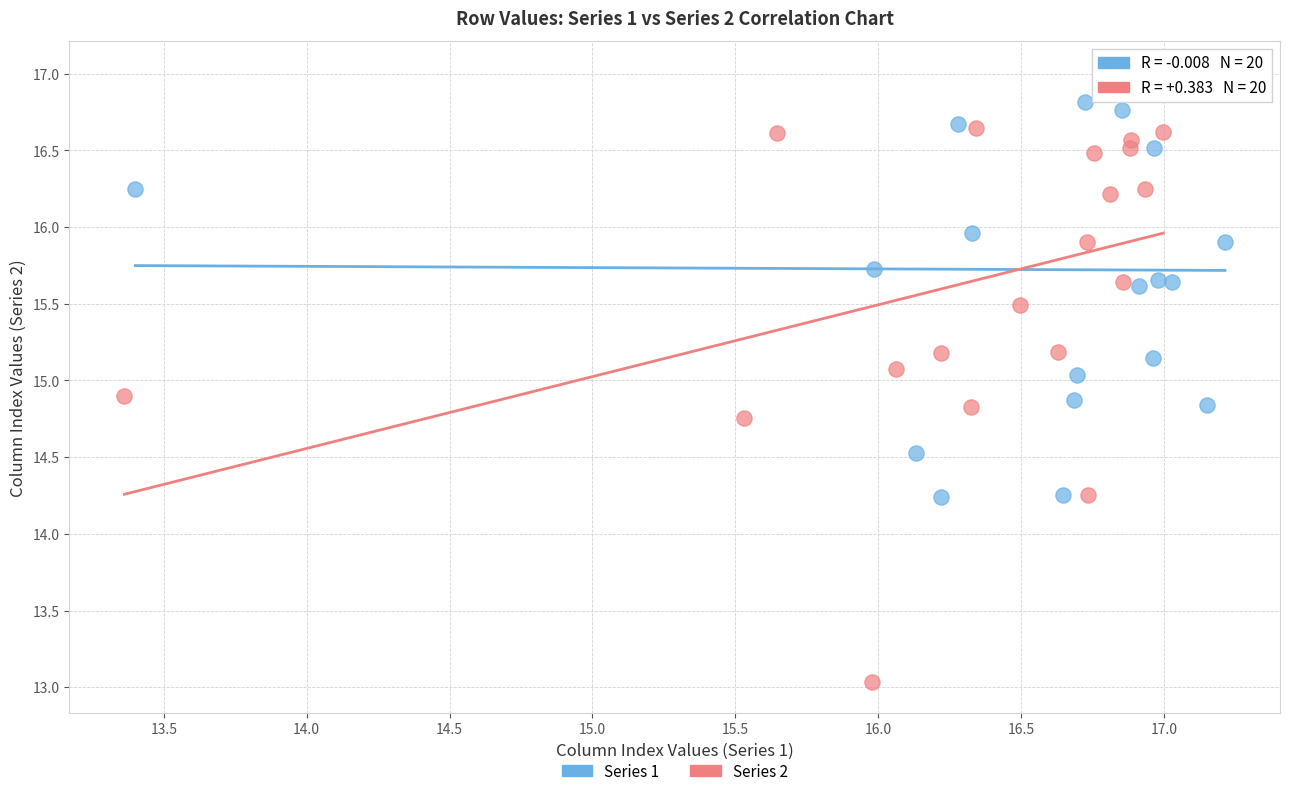

Which series reaches the minimum Y coordinate?

Series 2